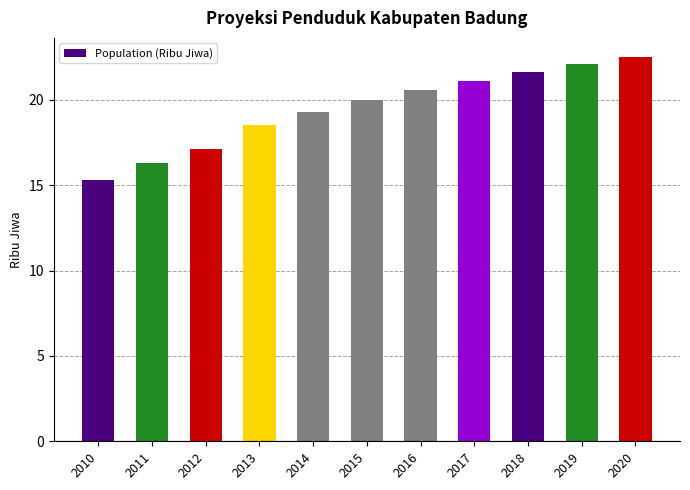

How many distinct data groups are displayed?

1